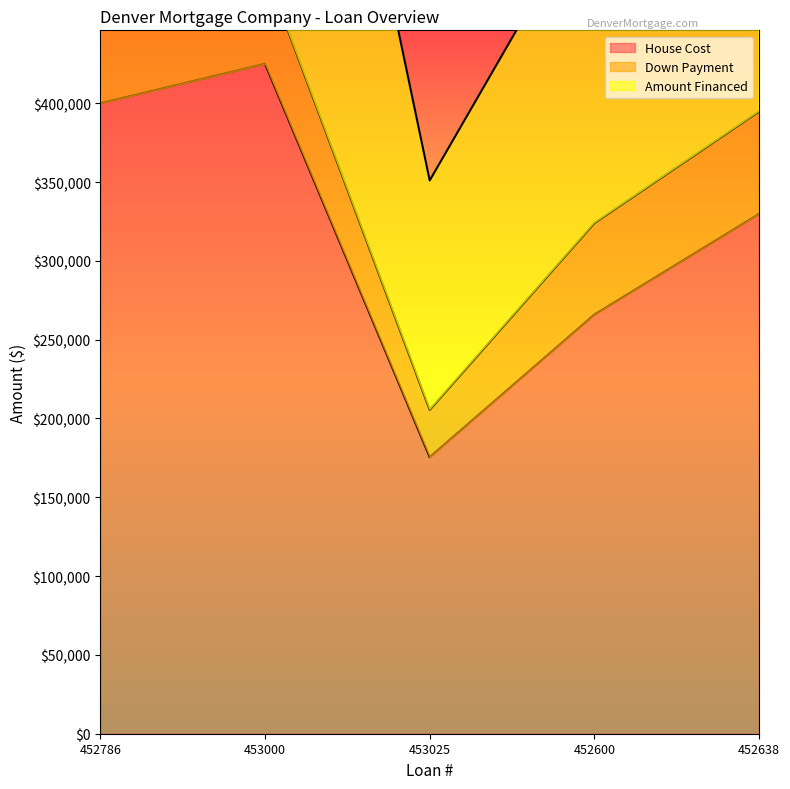

Is it true that Amount Financed equals 659500 at 452638?

True